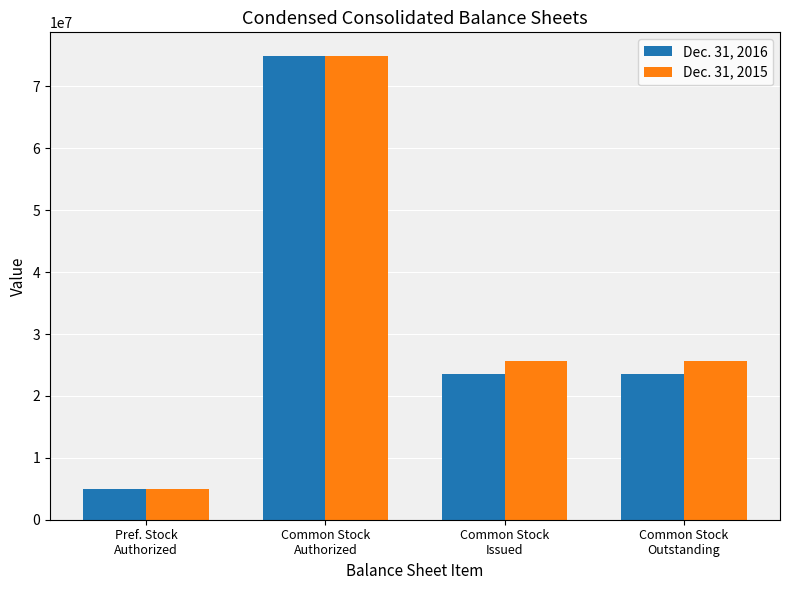

Count the number of categories in the chart.

4